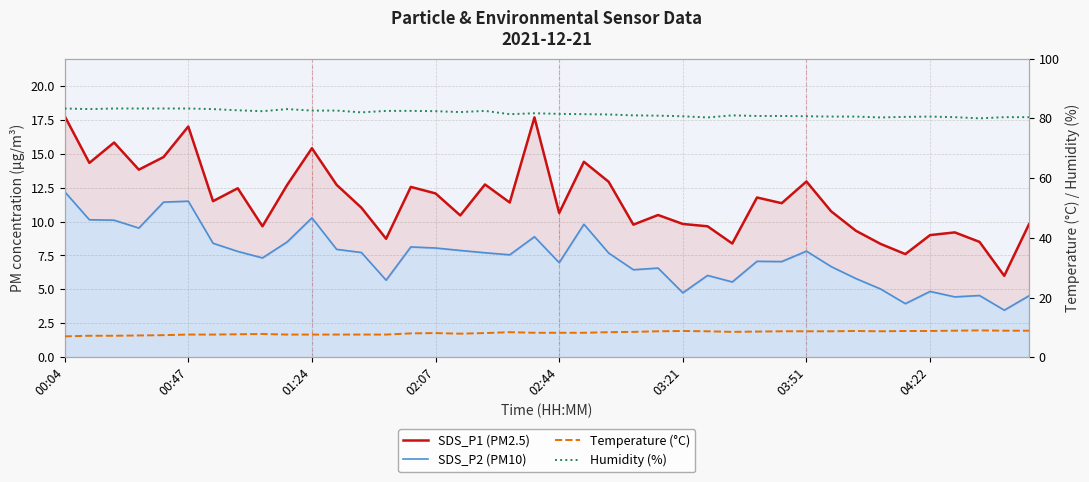

How many interior local valleys does the Humidity (%) series have?

8